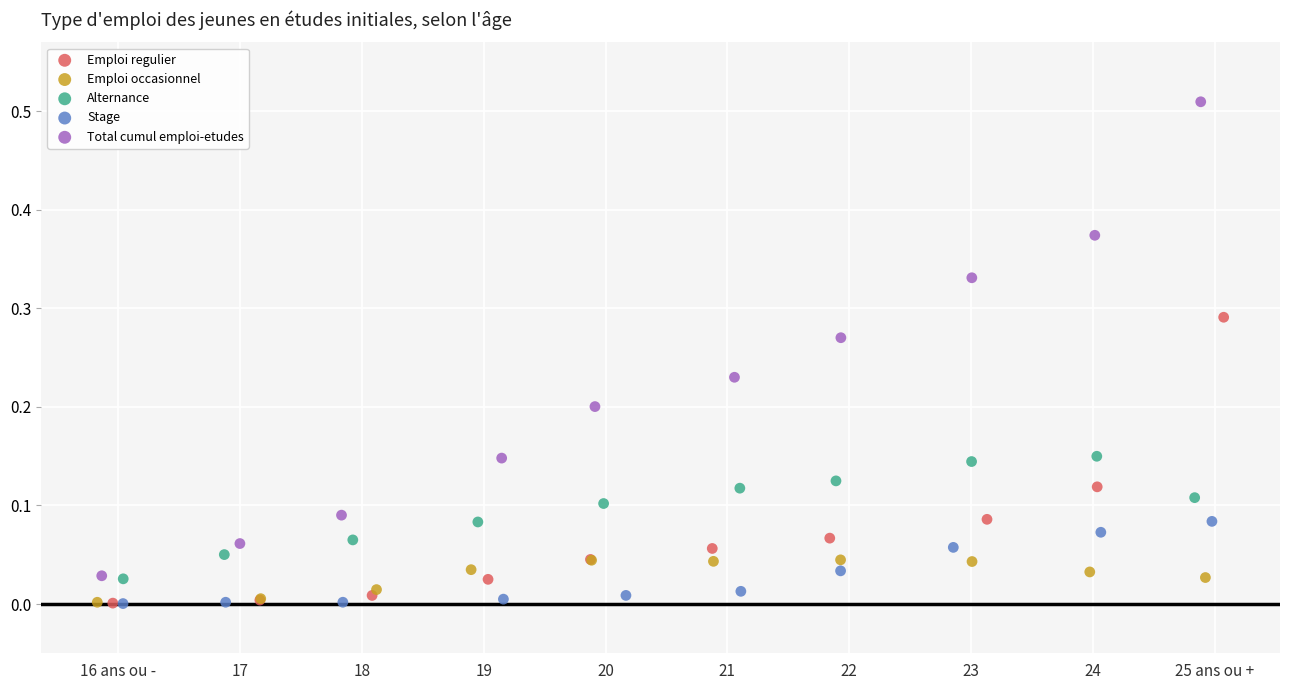

Which series has the widest spread of Y values?

Total cumul emploi-etudes